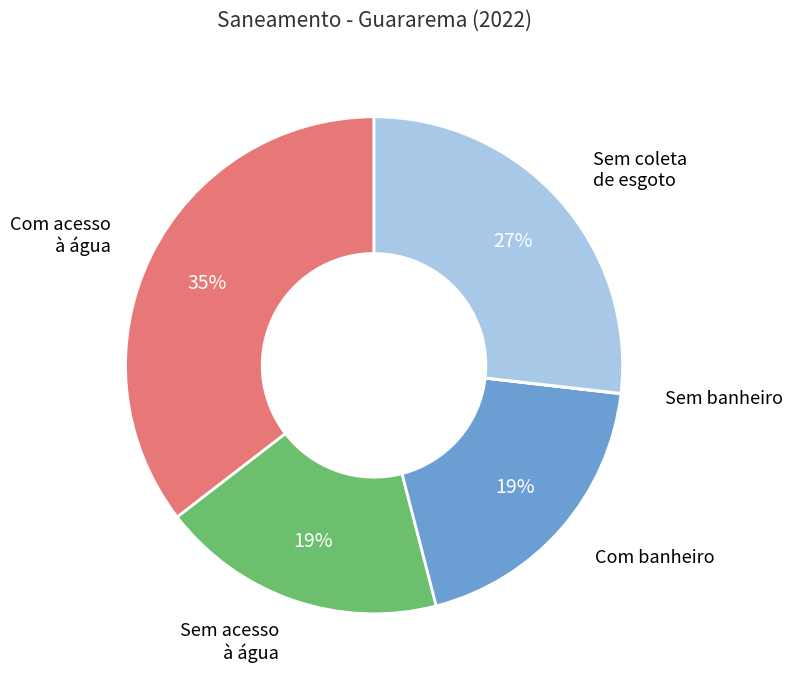

Approximately how many times larger is the value at Com acesso à água compared to Sem coleta de esgoto?

1.3